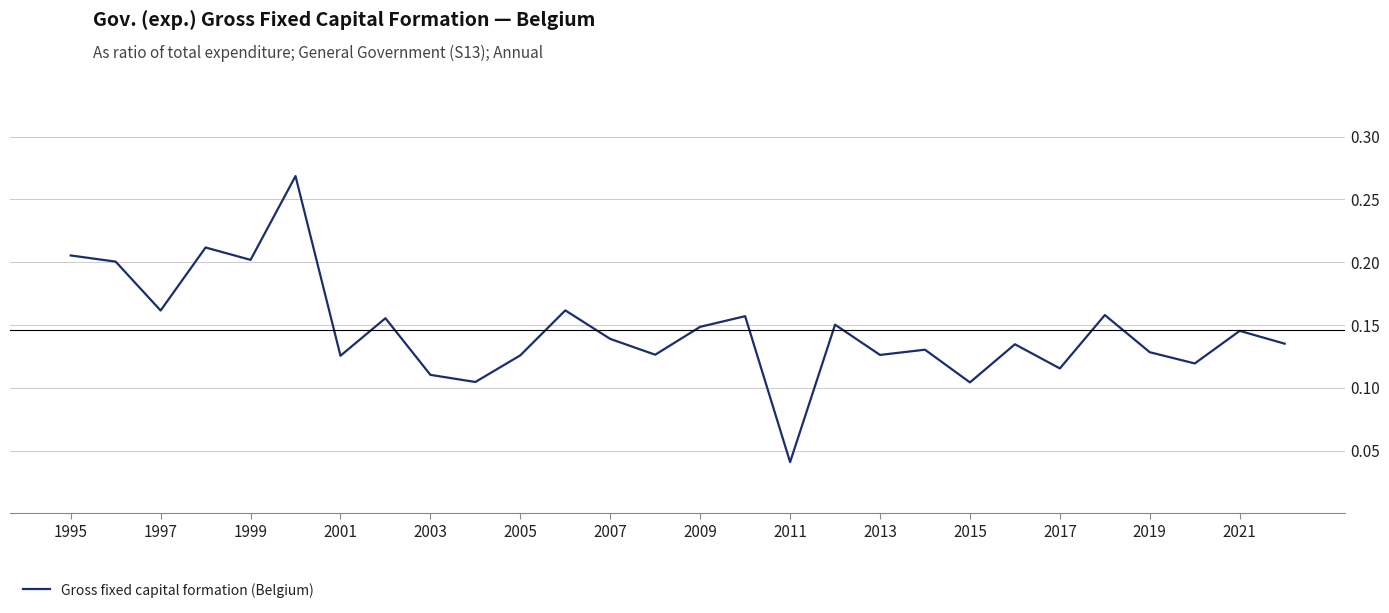

At which category does the chart reach its minimum across all series?

2011